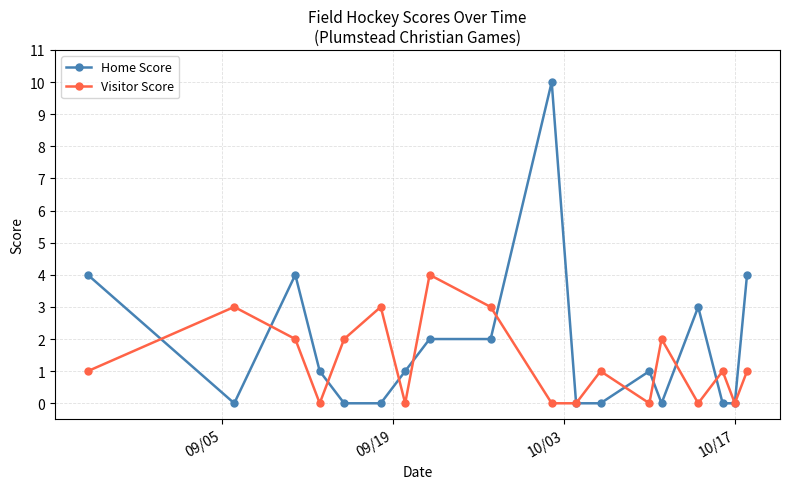

True or false: Home Score has more than 0 interior local peaks.

True